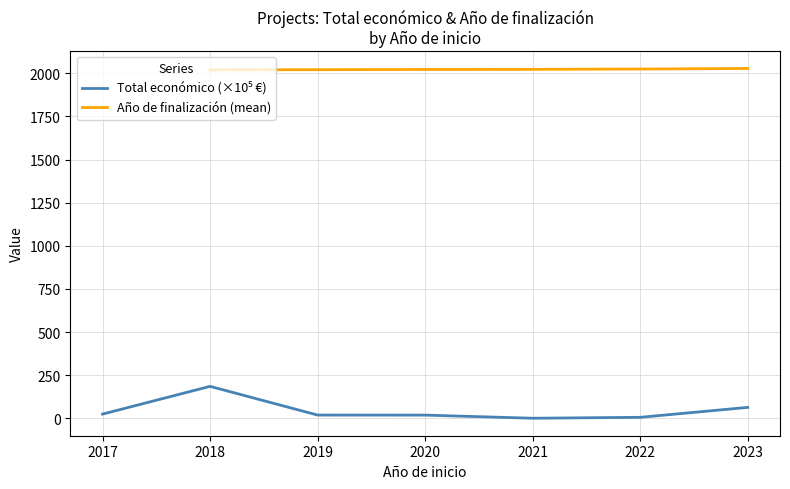

The value of Año de finalización (mean) at 2021 is 565.9. True or false?

False